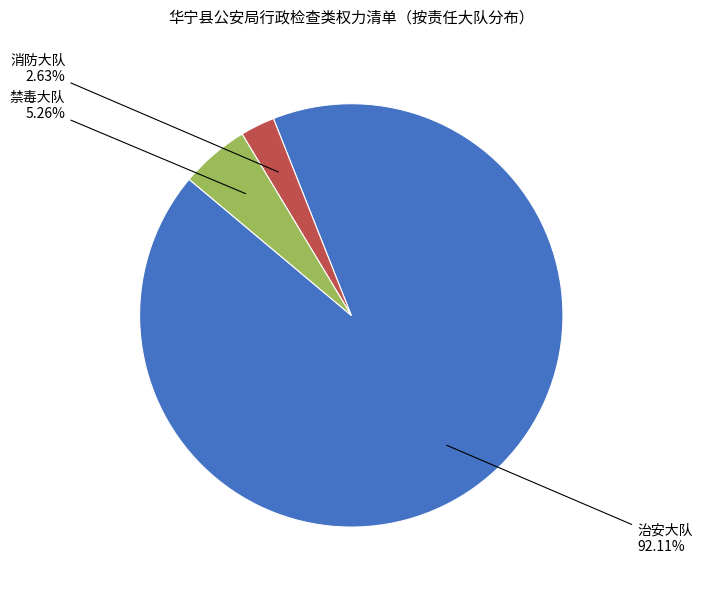

To the nearest percent, what is the difference between the largest and smallest slice percentages?

89%